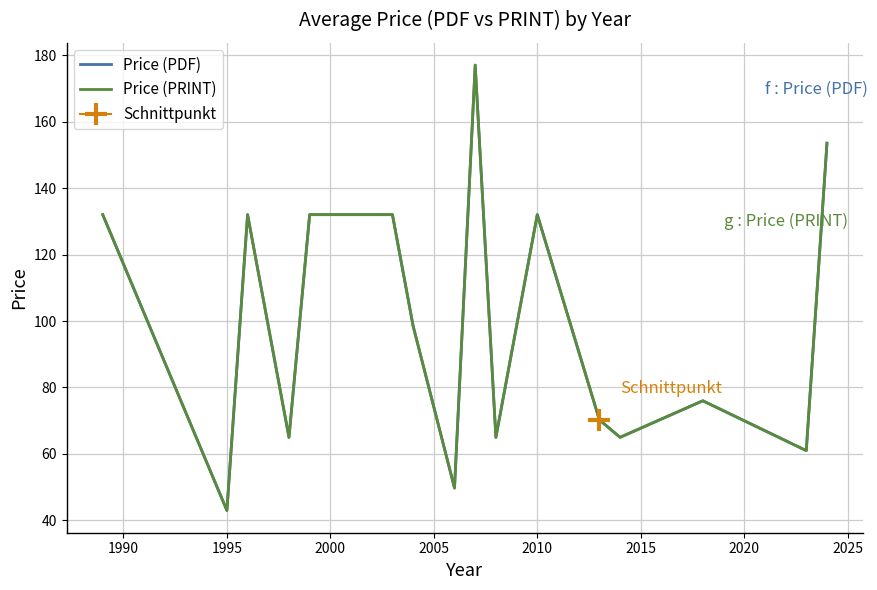

True or false: Price (PDF) and Price (PRINT) intersect in this chart.

False